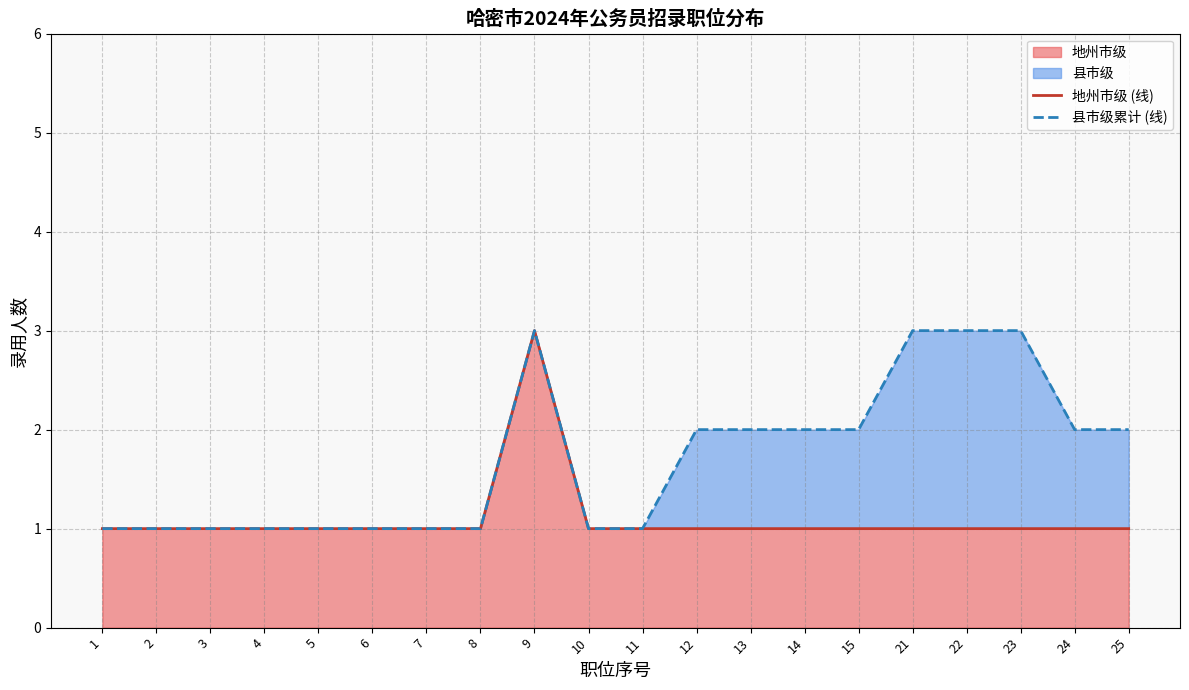

What is the highest value of the 地州市级 series?

3